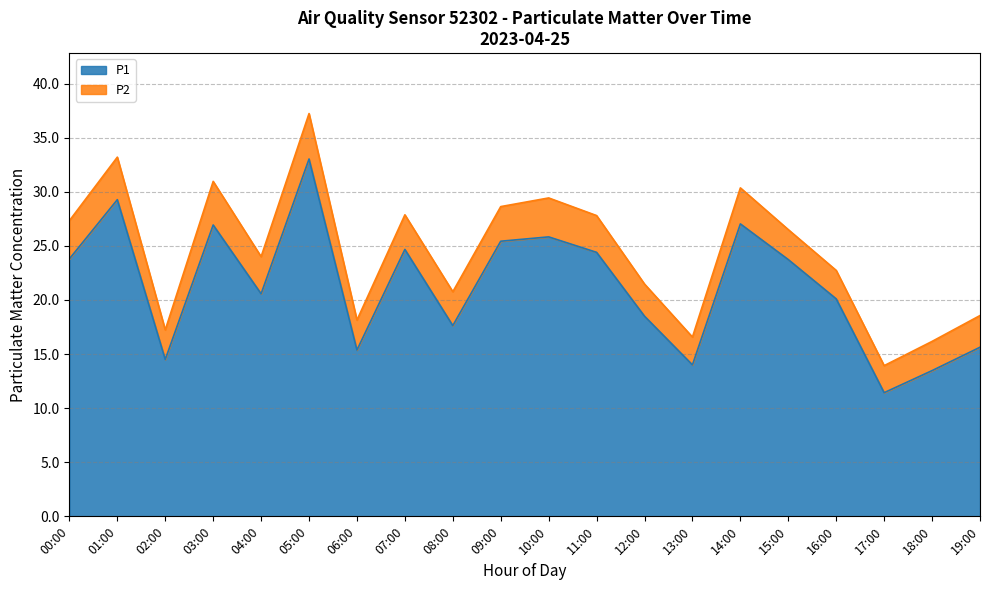

Where does the P1 series first go above 23?

00:00